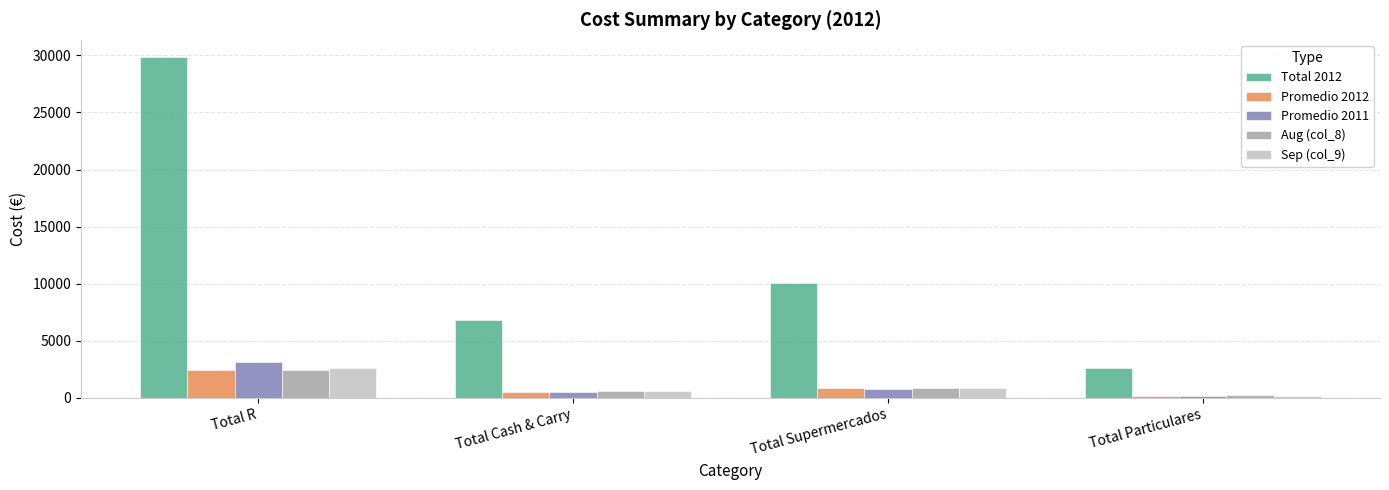

Reading left to right, extract all data points from this chart.

Total 2012: 29858.5	6819.0	10074.6	2588.2
Promedio 2012: 2488.2	568.2	839.6	215.7
Promedio 2011: 3131.3	563.4	775.6	217.5
Aug (col_8): 2407.6	578.9	832.9	222.6
Sep (col_9): 2615.2	572.9	842.0	218.5